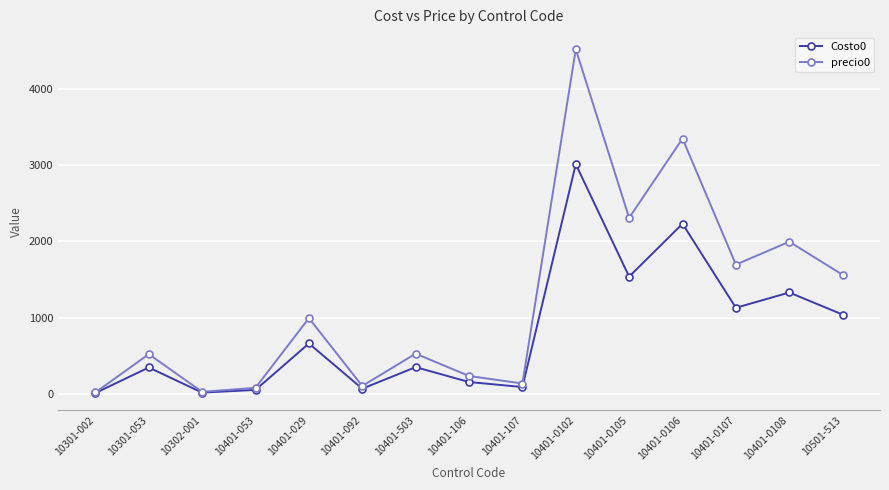

What is the sum of all precio0 values?

18077.5